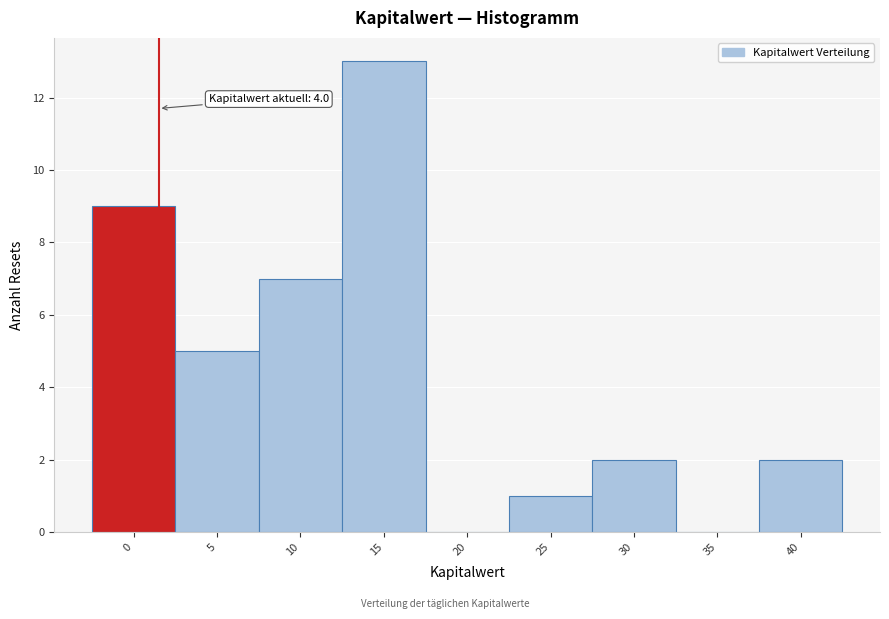

Reading left to right, what are all the values shown in this chart?

0=9	5=5	10=7	15=13	20=0	25=1	30=2	35=0	40=2